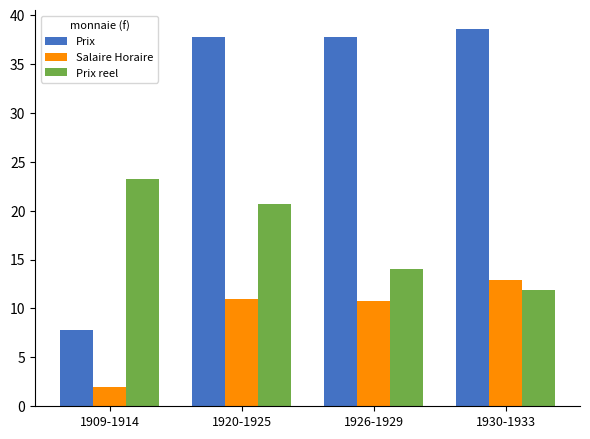

Are the bars horizontal?

No